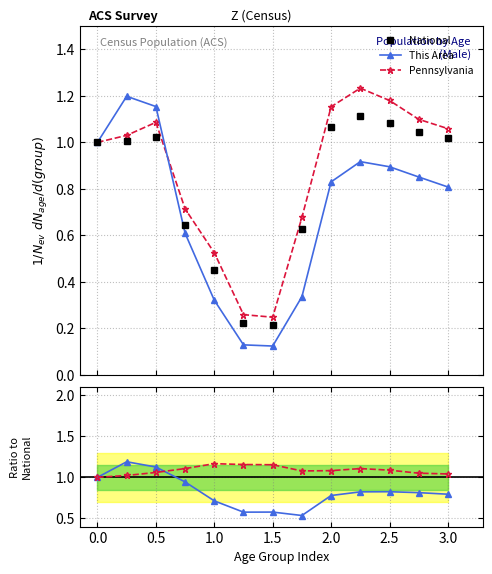

How many intersections are there between Pennsylvania and This Area / National?

1